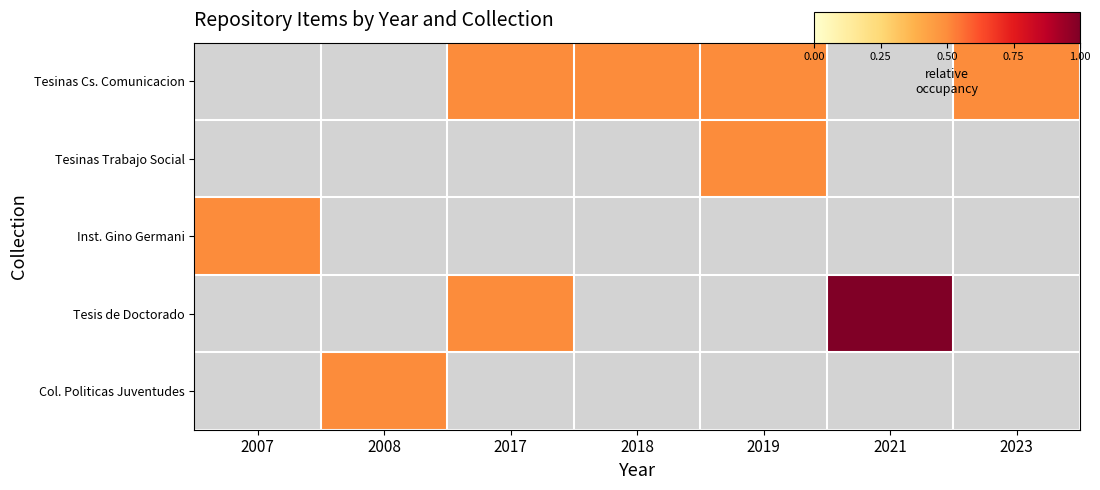

What is the greatest value displayed?

1.0